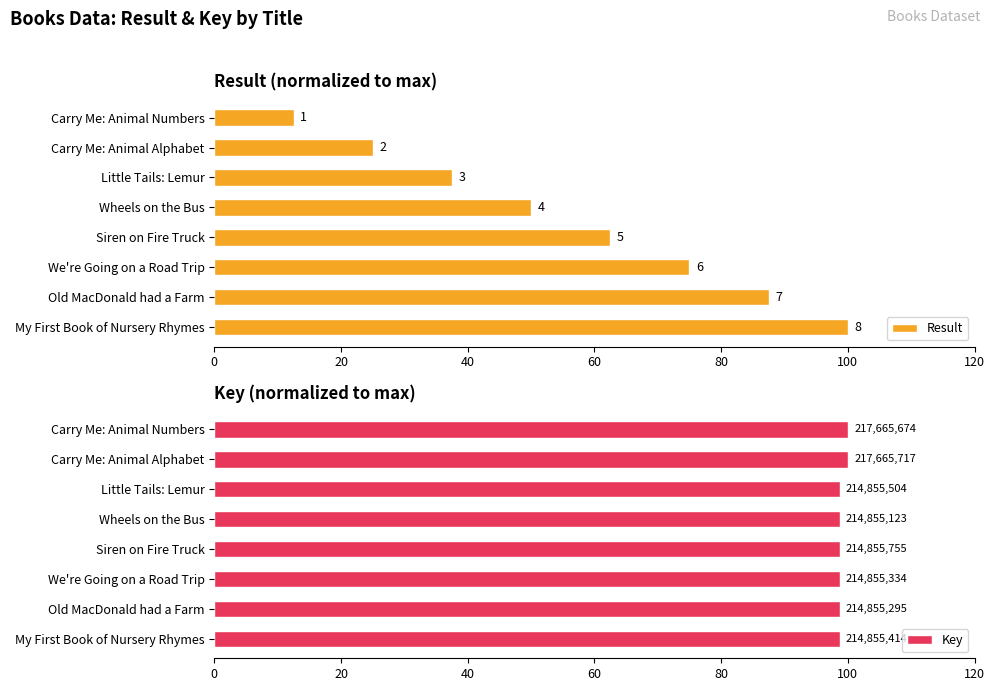

Count the Key values in the range 98 to 99.

6